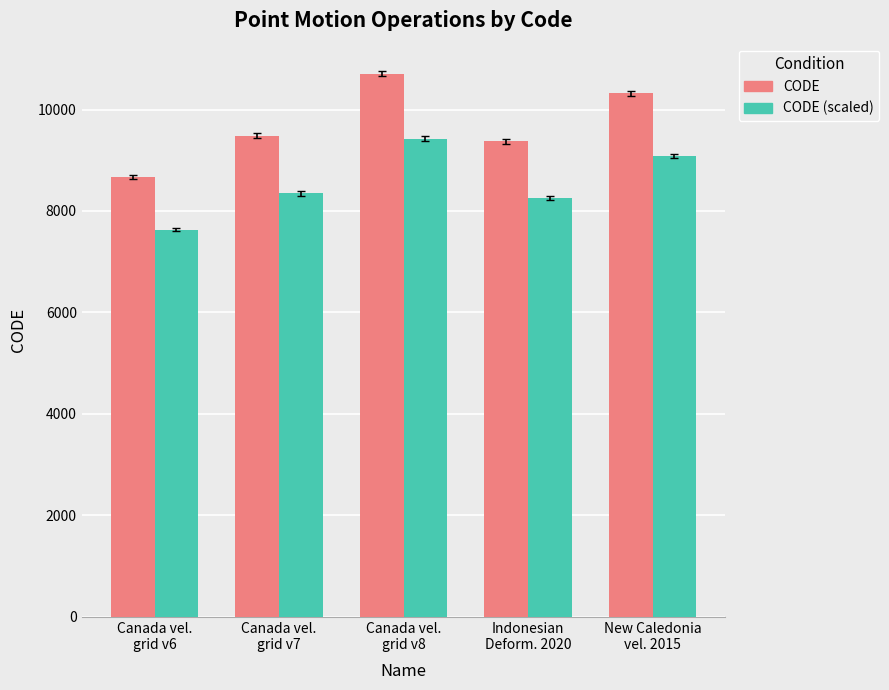

Rank the categories by CODE value from highest to lowest.

Canada vel.
grid v8, New Caledonia
vel. 2015, Canada vel.
grid v7, Indonesian
Deform. 2020, Canada vel.
grid v6